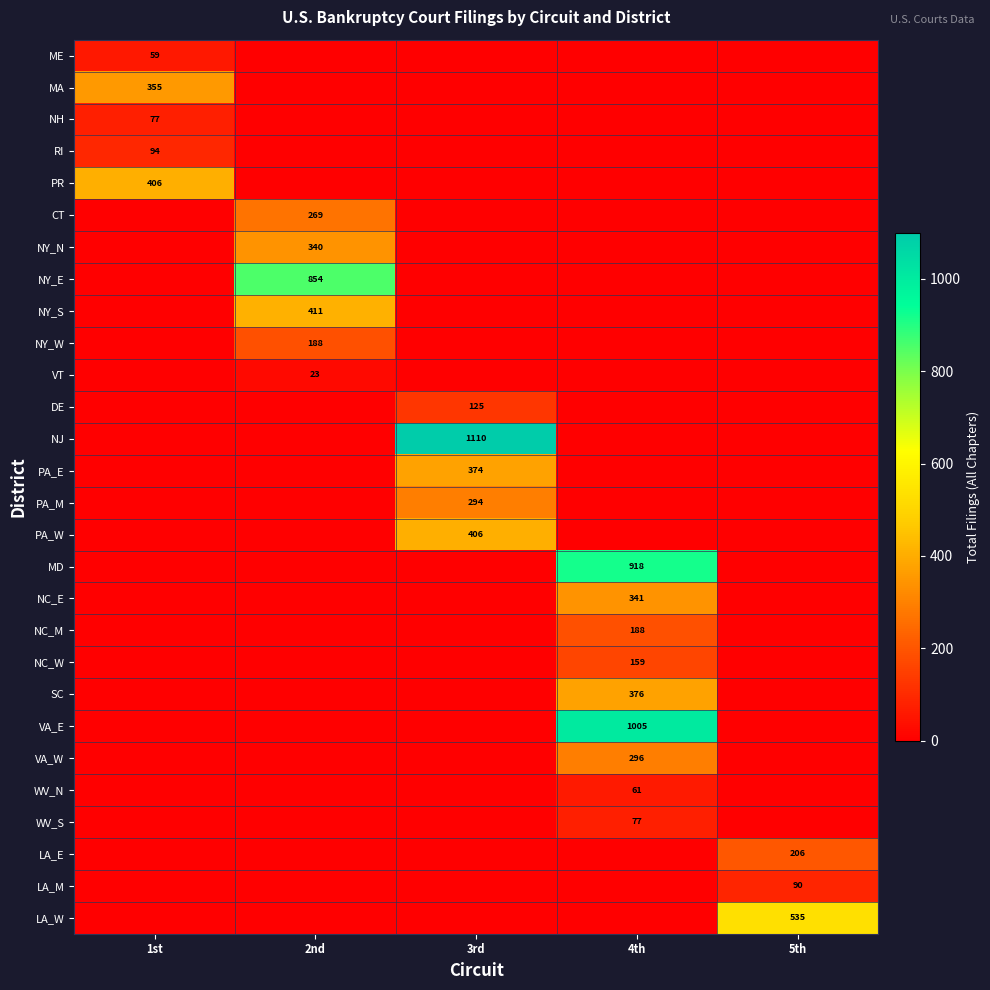

Is it true that NC_M equals 188 at 4th?

True